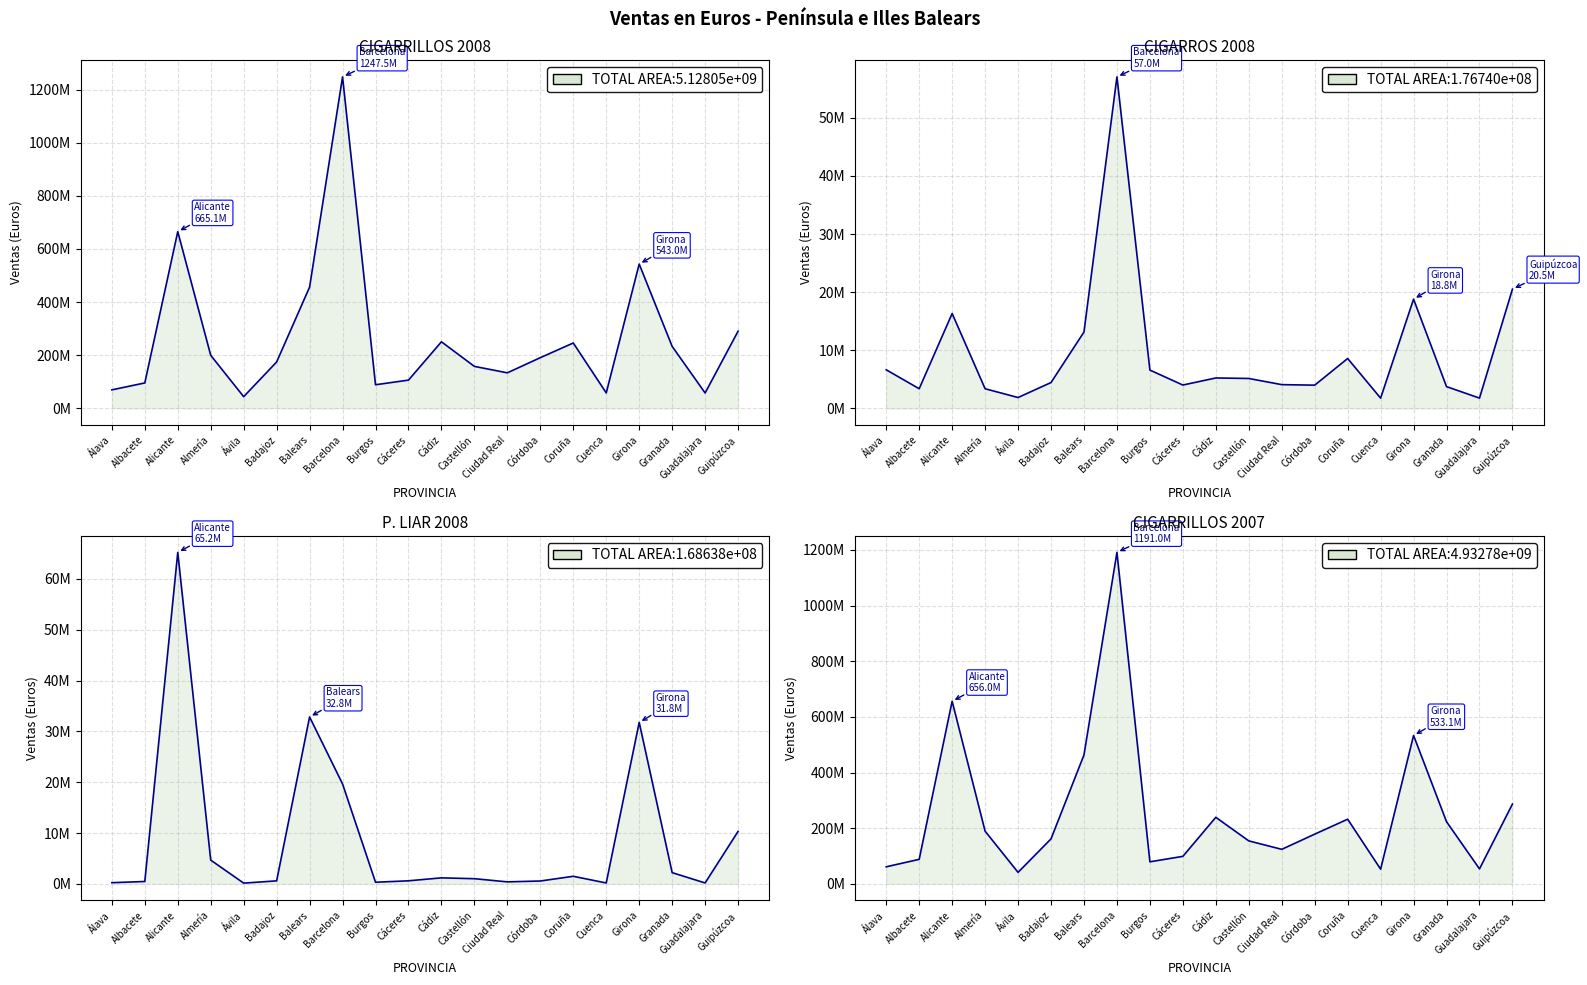

Reading right to left, list all the values displayed in this chart.

CIGARRILLOS 2008: Guipúzcoa=290297716.2	Guadalajara=57782675.0	Granada=233134271.3	Girona=543002801.0	Cuenca=58072868.5	Coruña=245908419.7	Córdoba=190722766.2	Ciudad Real=133649965.2	Castellón=157887045.6	Cádiz=250444070.0	Cáceres=106225943.7	Burgos=88749661.2	Barcelona=1247501692.1	Balears=456390498.4	Badajoz=174557917.7	Ávila=43894325.5	Almería=199553938.8	Alicante=665073918.5	Albacete=95590748.0	Álava=69505599.8
CIGARROS 2008: Guipúzcoa=20511922.1	Guadalajara=1760039.8	Granada=3737445.8	Girona=18786033.7	Cuenca=1754725.0	Coruña=8575829.9	Córdoba=3987603.3	Ciudad Real=4078539.4	Castellón=5138896.4	Cádiz=5227100.6	Cáceres=4008281.4	Burgos=6582978.0	Barcelona=57033638.9	Balears=13133867.8	Badajoz=4440378.7	Ávila=1860571.1	Almería=3370881.9	Alicante=16317796.9	Albacete=3373531.0	Álava=6632551.4
P. LIAR 2008: Guipúzcoa=10309989.8	Guadalajara=173639.8	Granada=2202394.0	Girona=31758928.6	Cuenca=171105.0	Coruña=1483828.6	Córdoba=556378.7	Ciudad Real=387961.8	Castellón=1011135.8	Cádiz=1175275.6	Cáceres=597107.1	Burgos=311742.2	Barcelona=19647776.9	Balears=32830131.4	Badajoz=587157.6	Ávila=141270.9	Almería=4665974.3	Alicante=65206236.6	Albacete=462457.9	Álava=225499.8
CIGARRILLOS 2007: Guipúzcoa=286762075.9	Guadalajara=53715873.6	Granada=223131064.9	Girona=533071544.1	Cuenca=52712190.9	Coruña=232237479.3	Córdoba=178502467.6	Ciudad Real=123962172.0	Castellón=154319842.0	Cádiz=239032517.7	Cáceres=98771552.7	Burgos=79178457.9	Barcelona=1191003890.3	Balears=463144294.9	Badajoz=161607945.7	Ávila=41193535.8	Almería=189208613.4	Alicante=655999960.3	Albacete=87987632.5	Álava=61236337.7